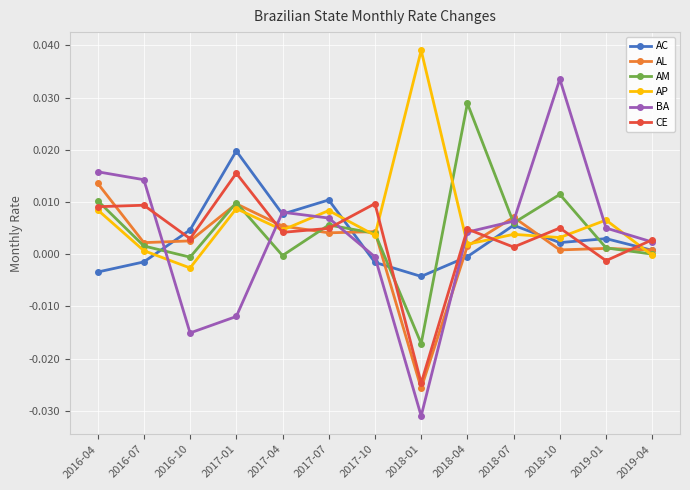

At which category does AC reach its first local valley?

2017-04